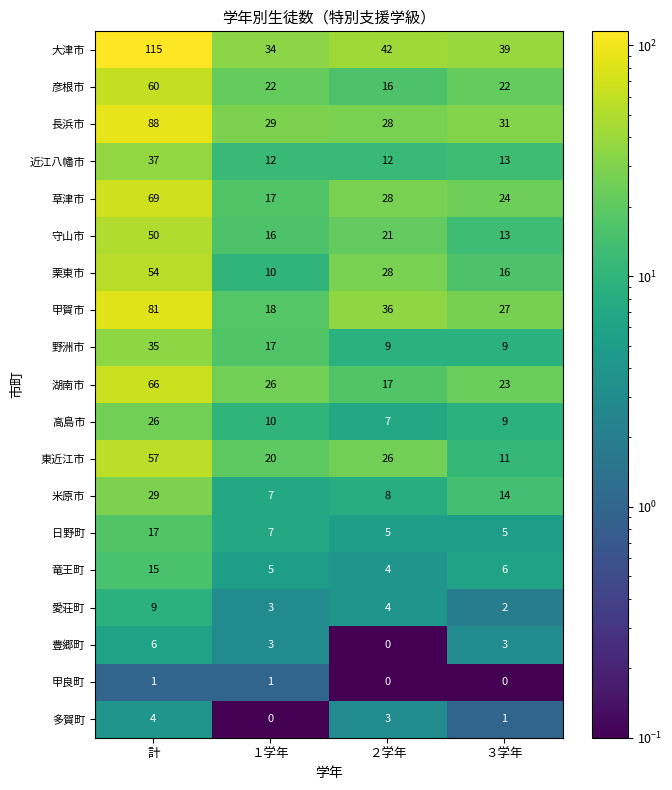

How many data points does each series have?

4